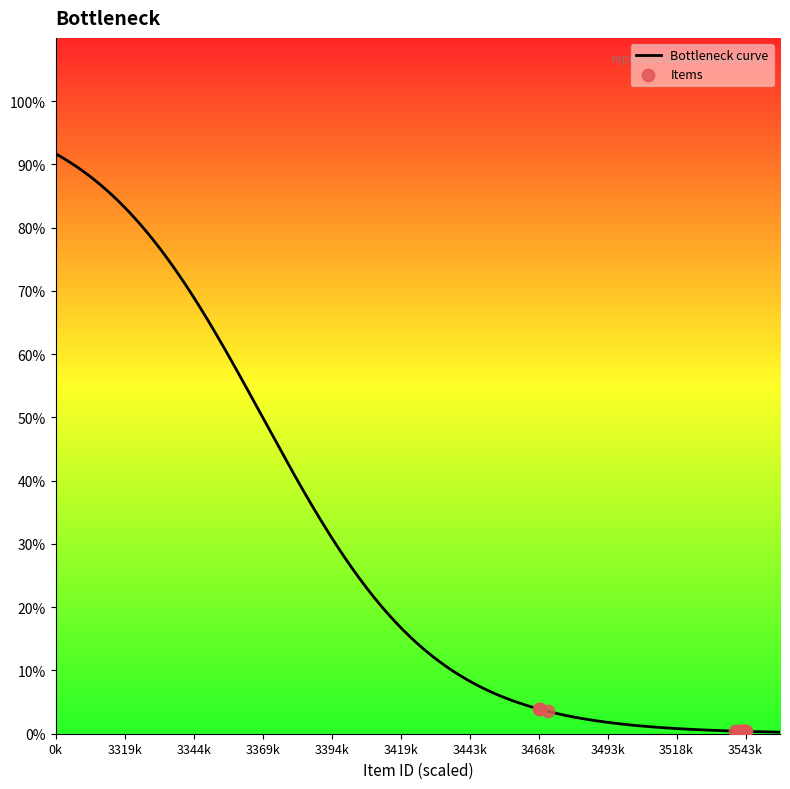

Which has a higher value, 3542 or 3534?

3534